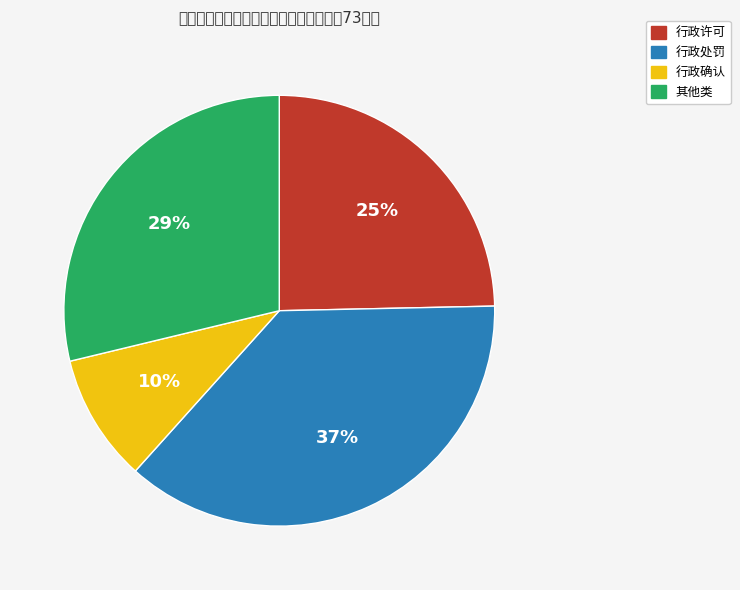

What is the change in value from 行政许可 to 行政处罚?

+9